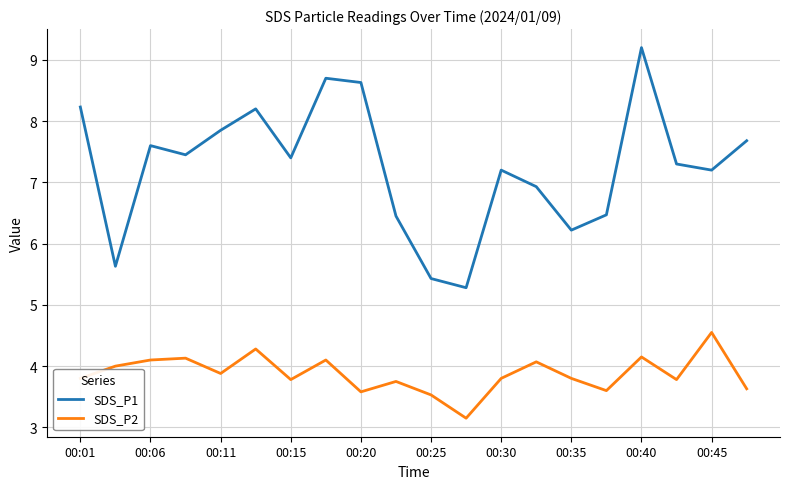

What is the average value of the SDS_P1 series?

7.3